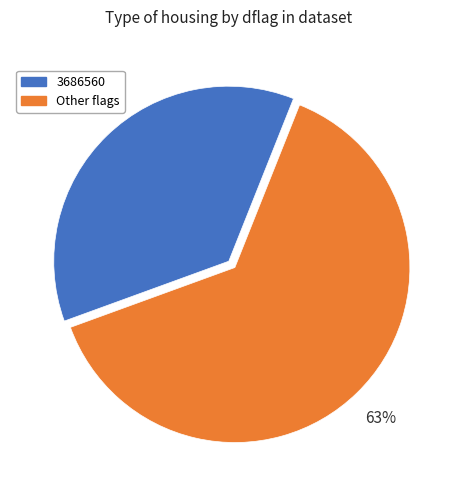

Does any single category account for the majority?

Yes